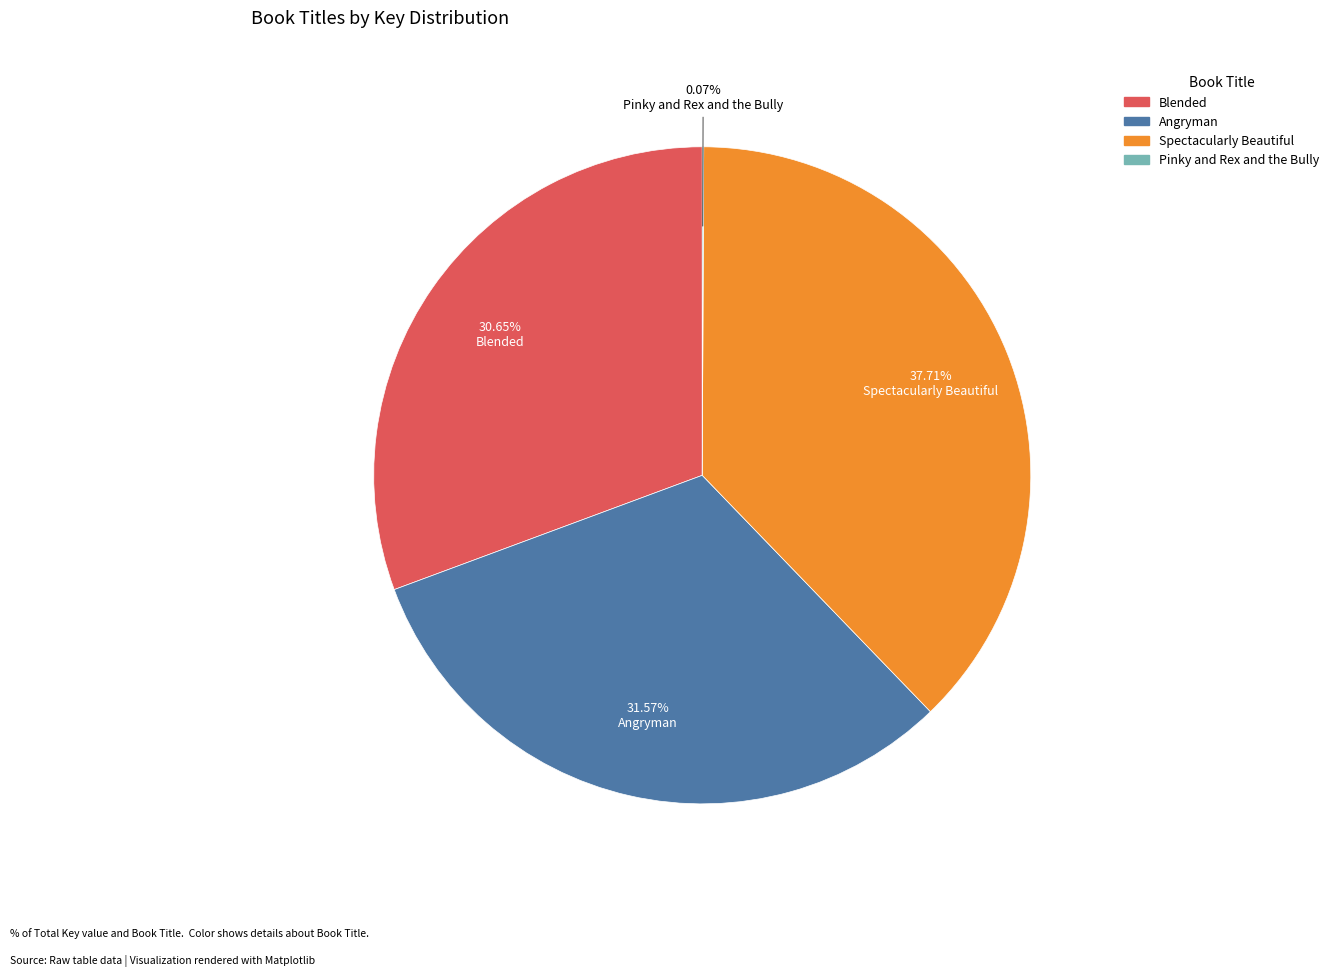

Which slice is the largest?

Spectacularly Beautiful